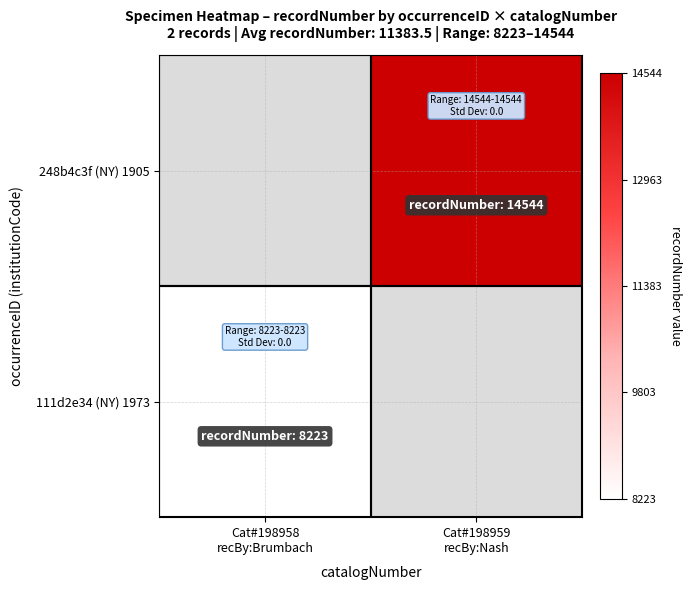

At how many categories does at least one series exceed 8809?

1